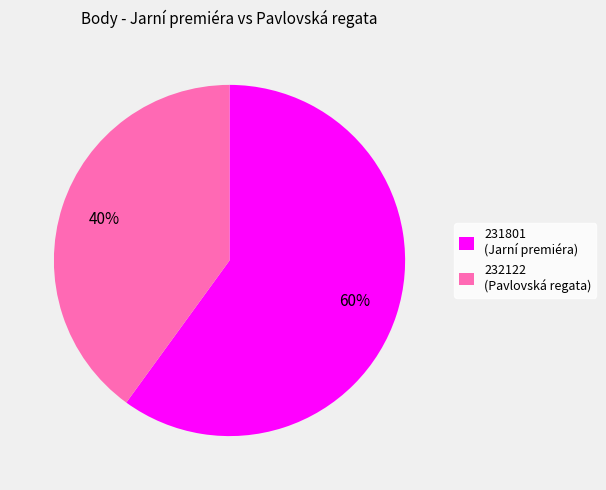

What percentage is the 232122 slice, to the nearest percent?

40%